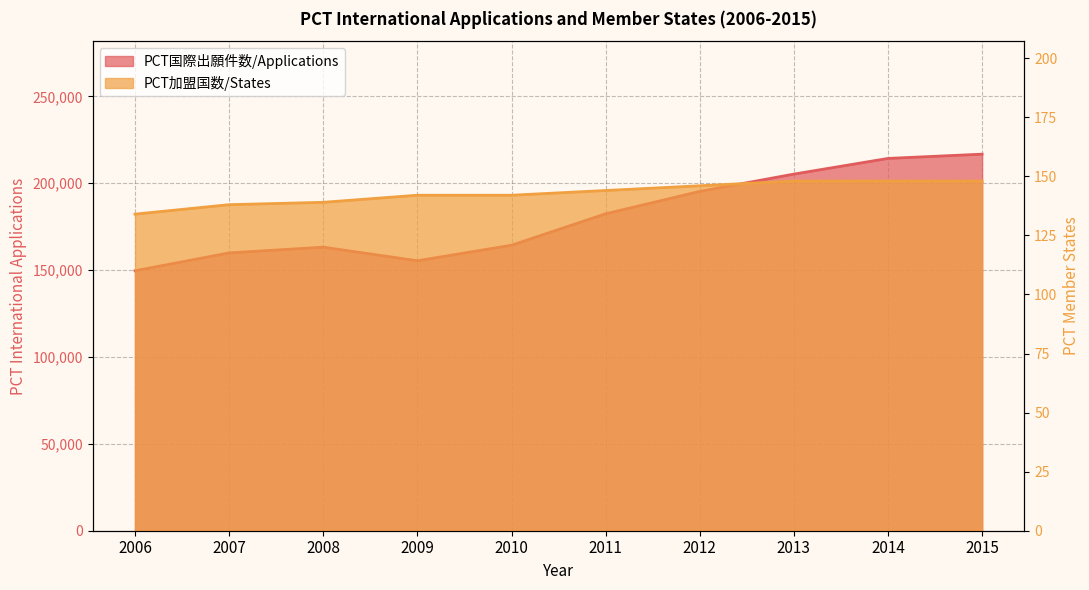

Between 2015 and 2010, which is larger?

2015